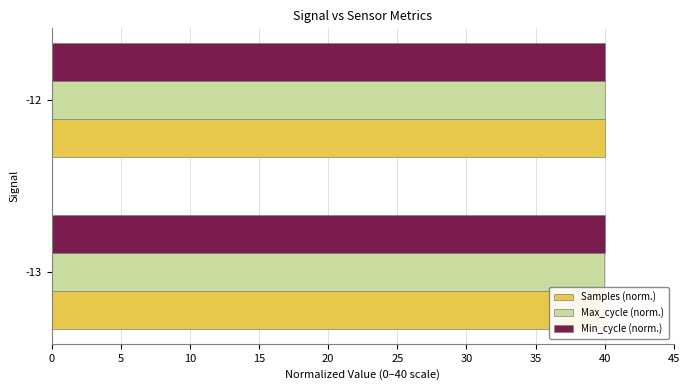

Reading left to right, extract all data points from this chart.

Samples (norm.): 40.0	40.0
Max_cycle (norm.): 39.9	40.0
Min_cycle (norm.): 0.2	0.2